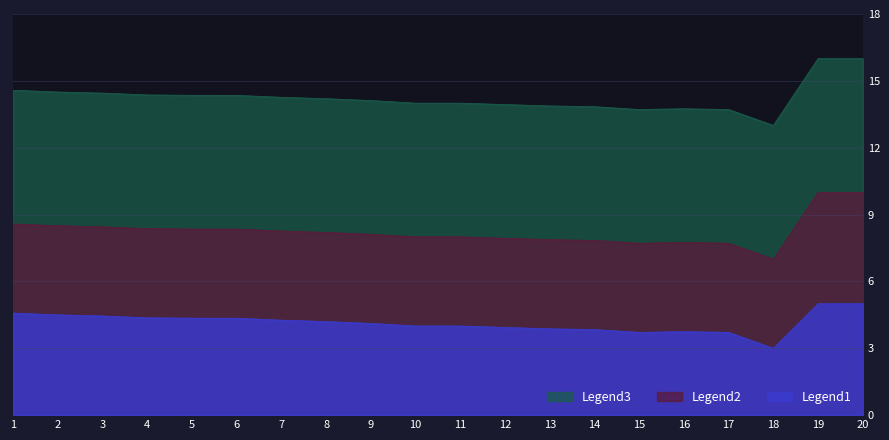

Which series has the largest total across all categories?

Legend3